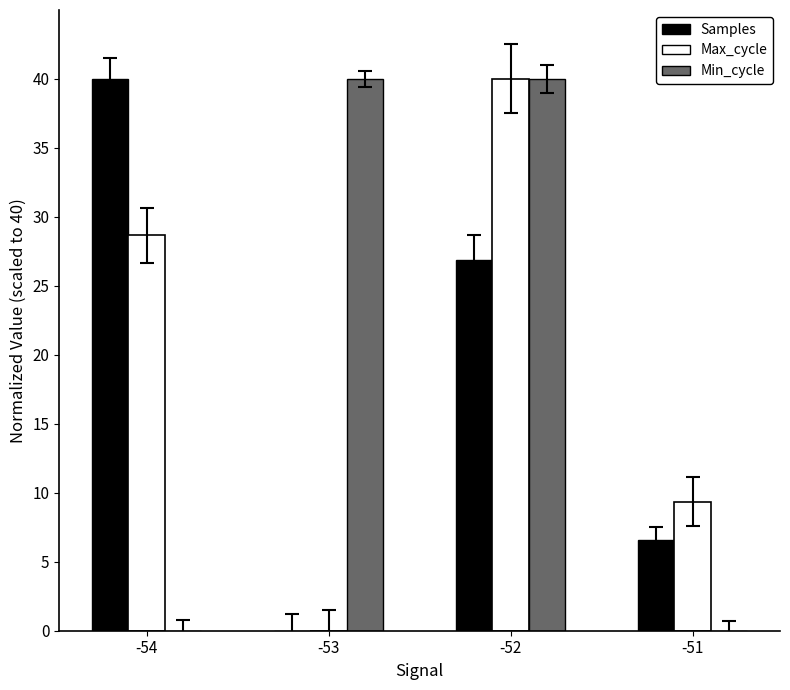

Is it true that Max_cycle equals 28.7 at -54?

True